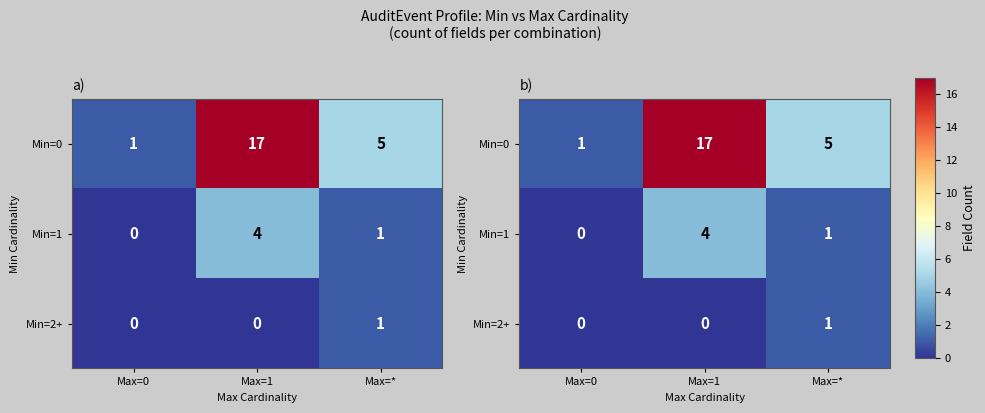

List the labels in order of Min=2+ value, largest first.

Max=*, Max=0, Max=1